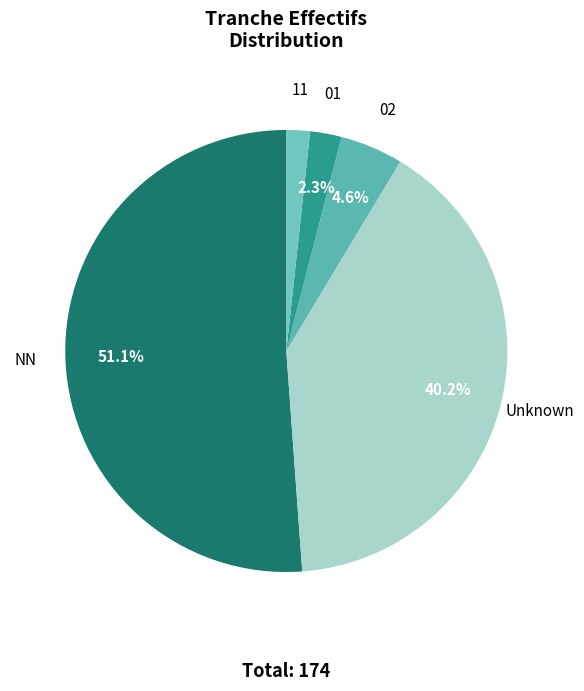

To the nearest percent, what is the average slice percentage?

20%